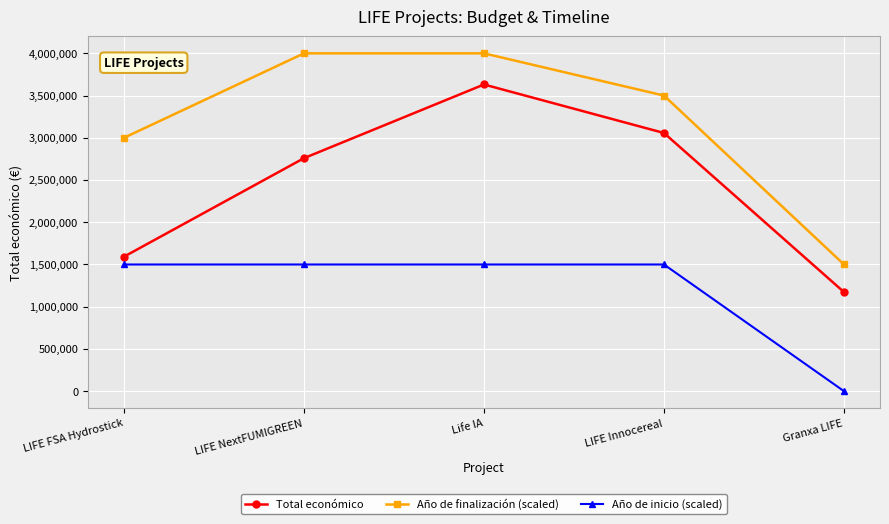

How many values in the Total económico series are below 2758921?

2